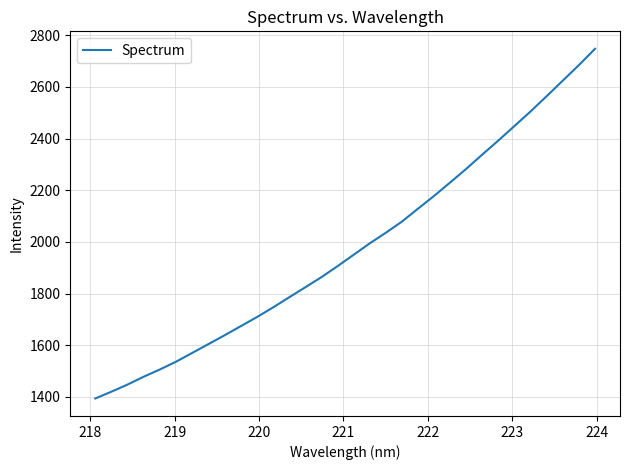

What is the difference between the maximum and minimum values?

1354.4